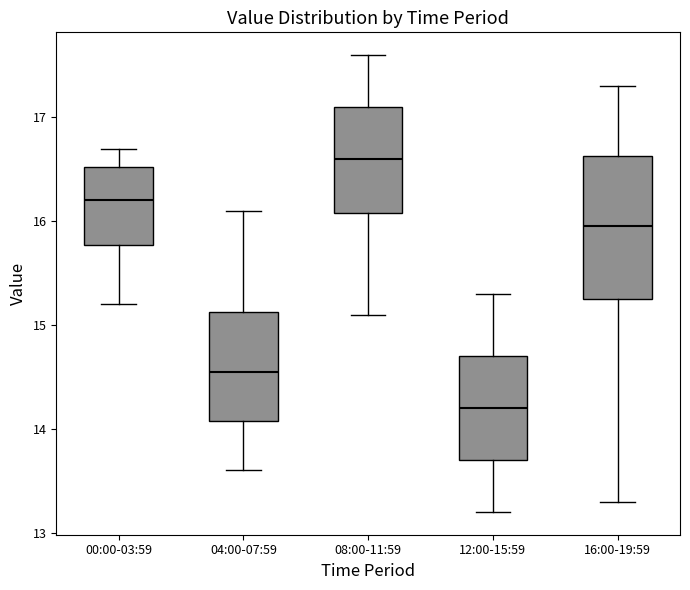

Comparing the boxes themselves (not the whiskers), which one is the tallest?

16:00-19:59